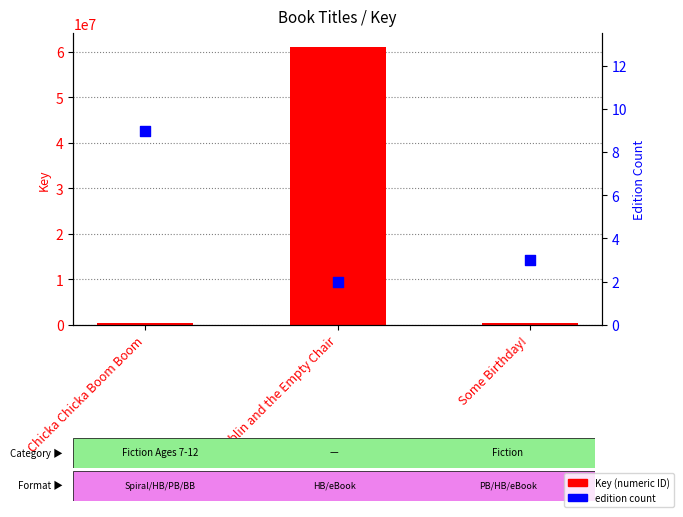

Which series has the largest total across all categories?

Key